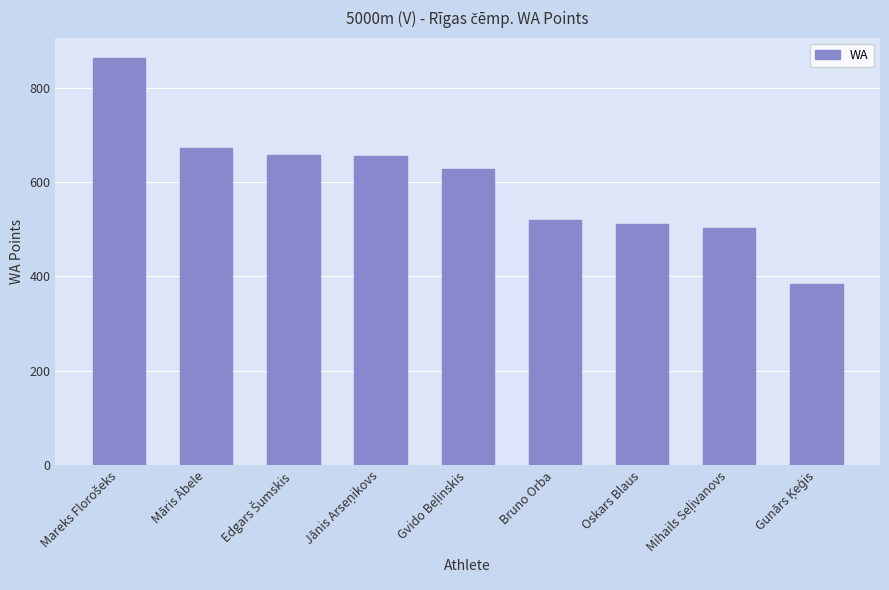

What is the greatest value displayed?

863